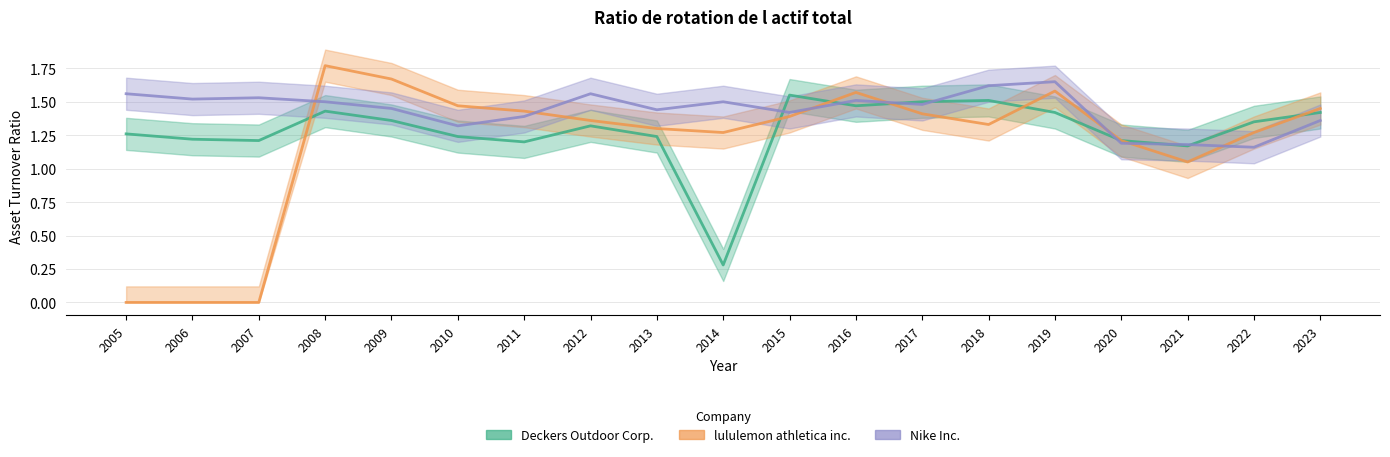

Between 2018 and 2007, which is larger?

2018